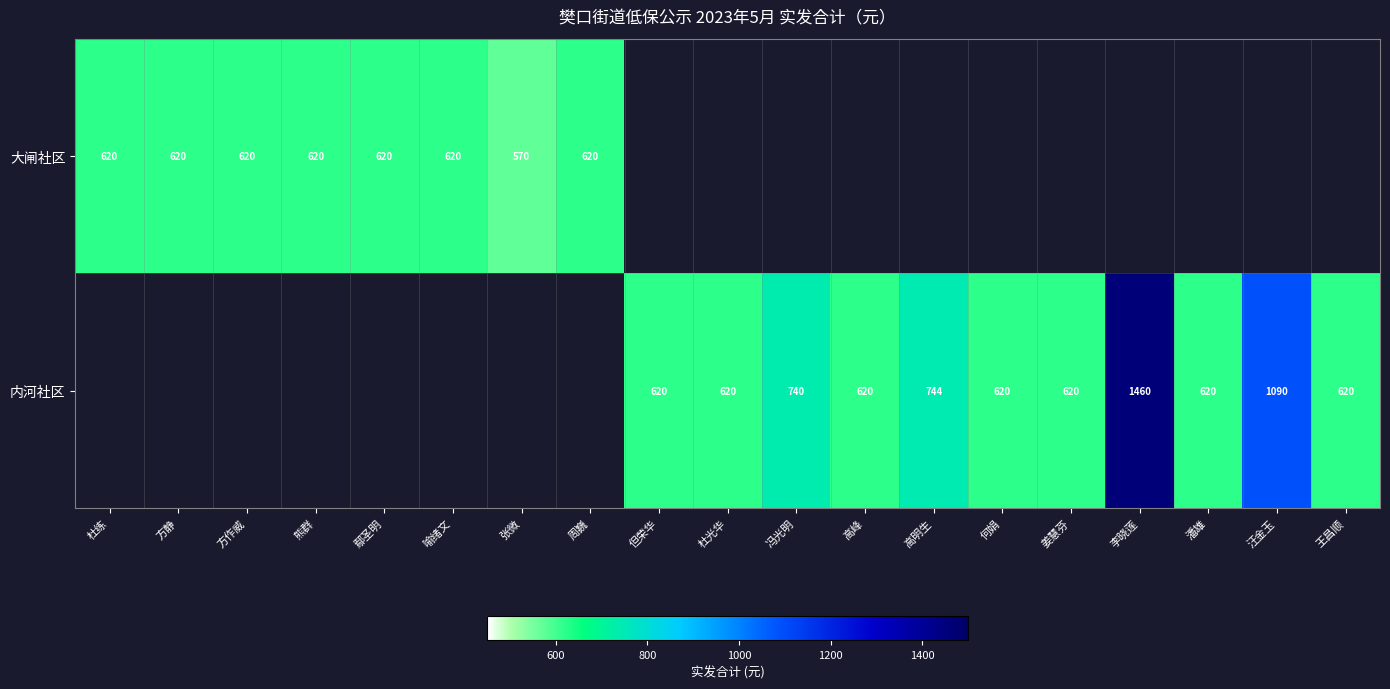

True or false: 大闸社区 has a value of 164.3 at 方作威.

False